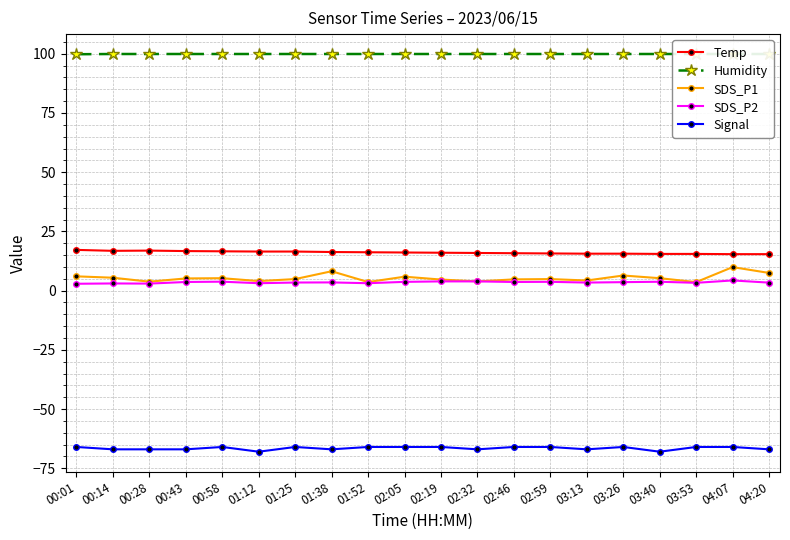

True or false: SDS_P2 has more than 1 points higher than both neighbors.

True